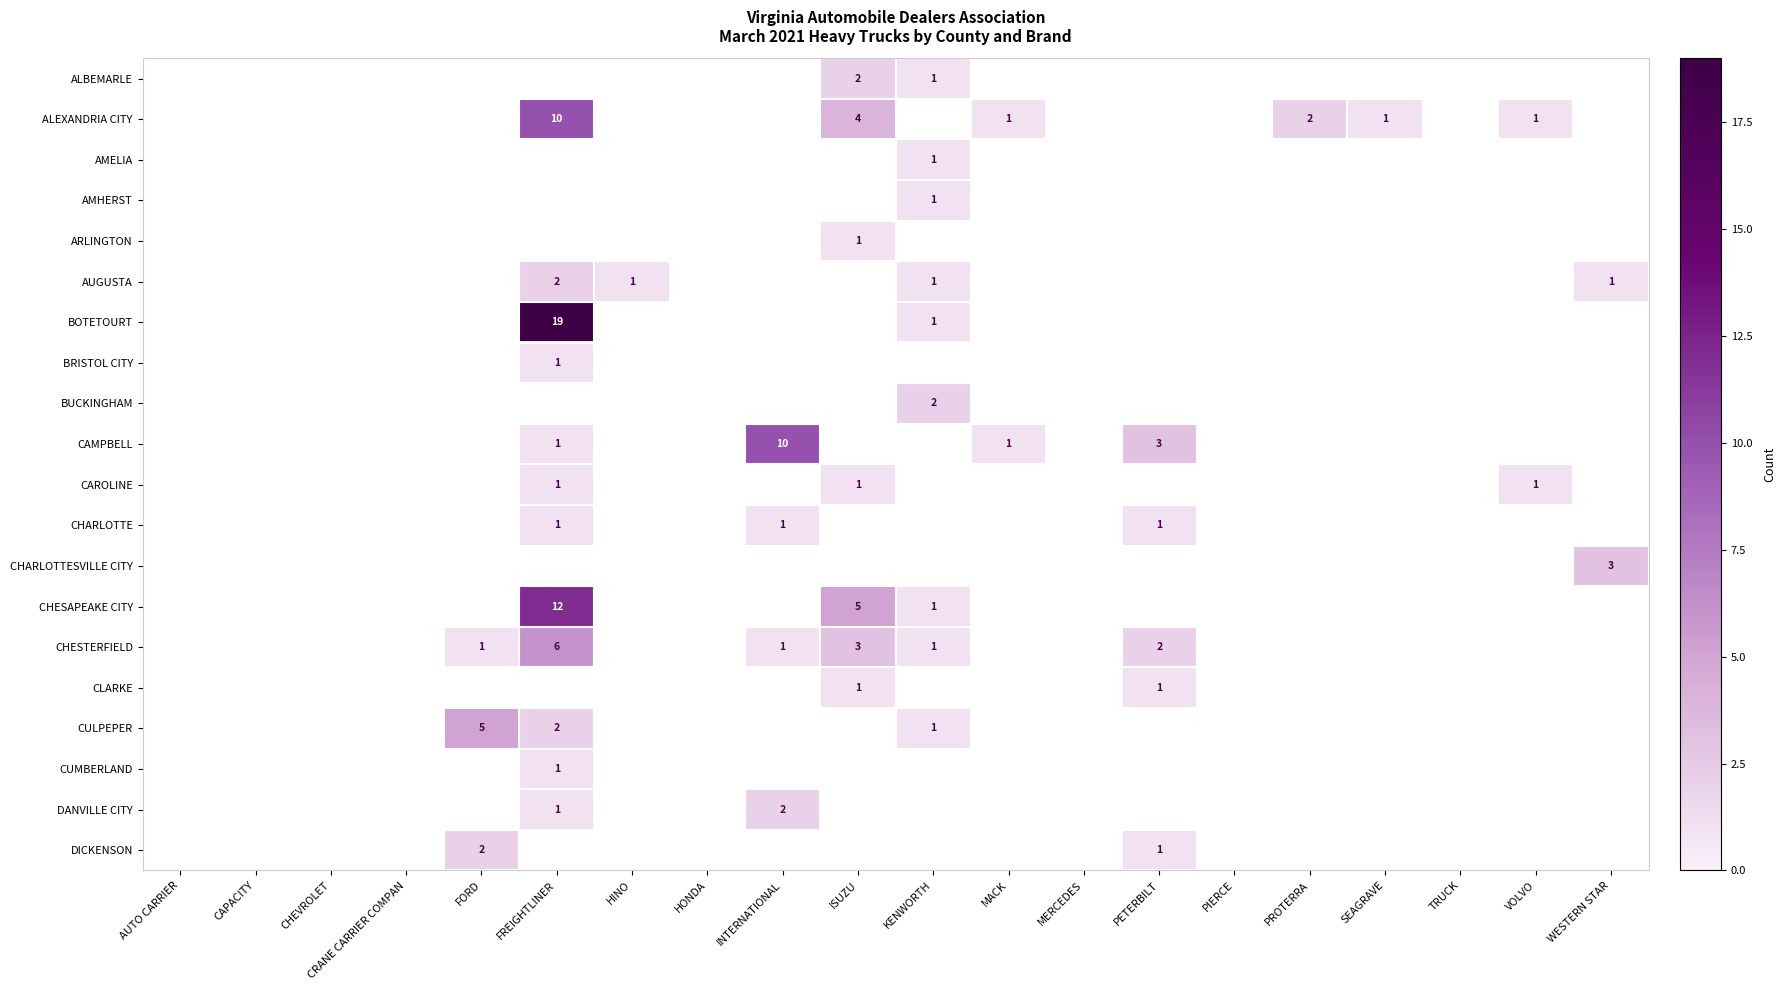

The DICKENSON series shows 3 at FORD. True or false?

False